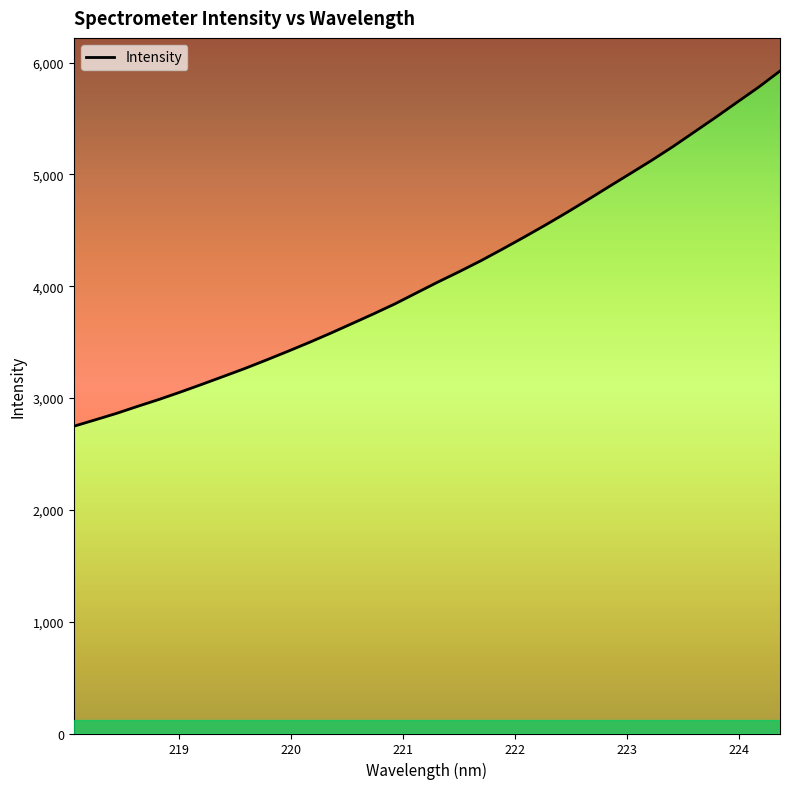

How many series are shown in this chart?

1